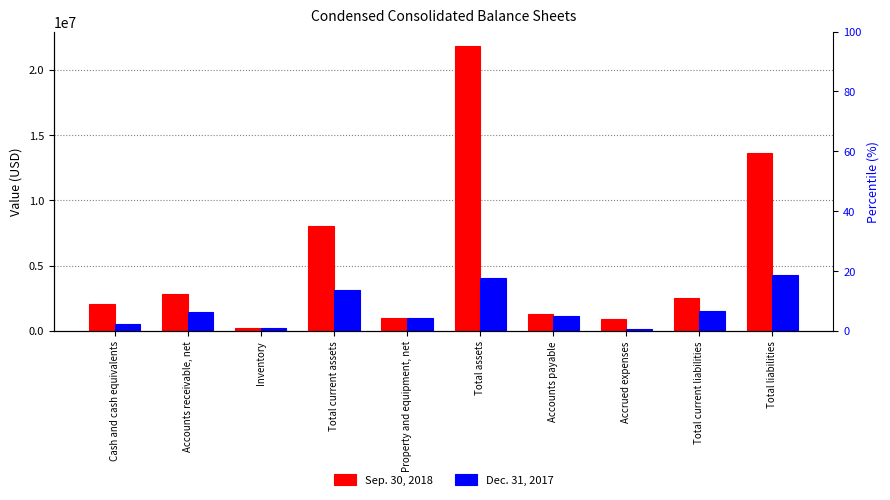

What is the lowest value of the Sep. 30, 2018 series?

200087